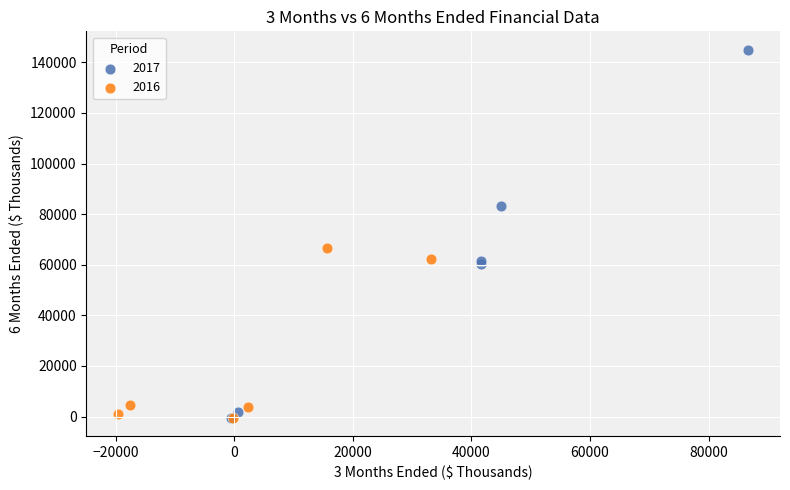

Which series has the widest spread of Y values?

2017